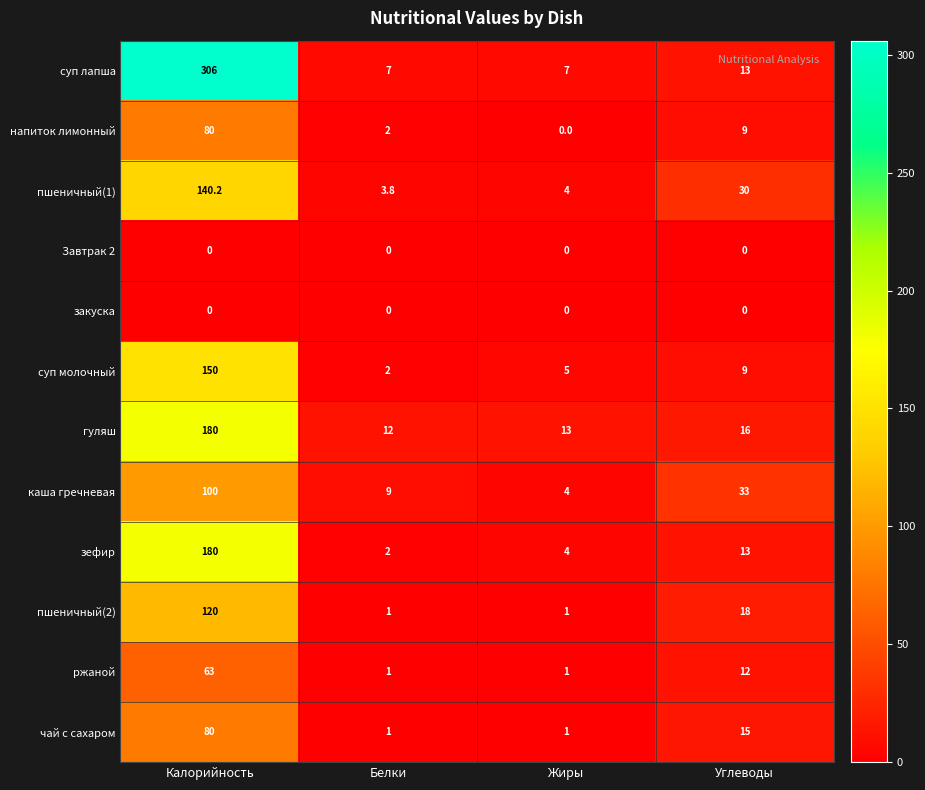

Is it true that зефир equals 69.5 at Калорийность?

False